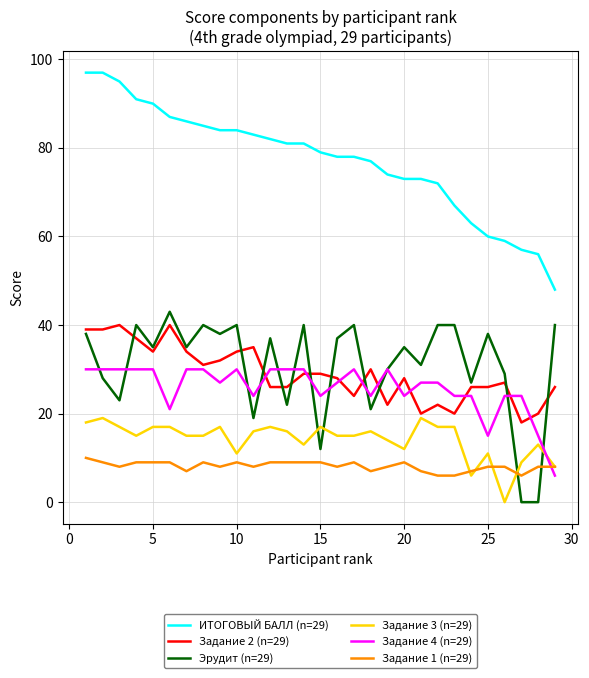

What is the highest value of the Задание 3 (n=29) series?

19